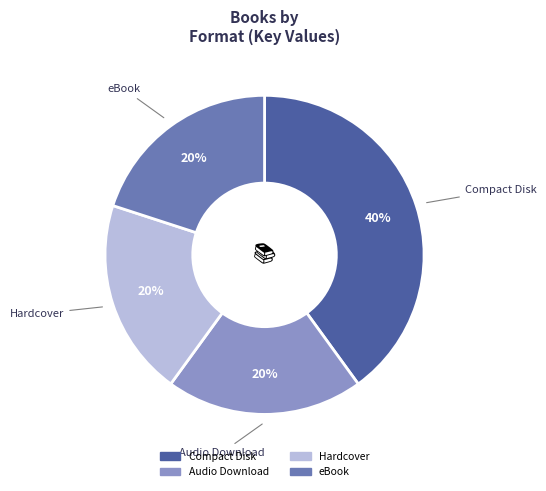

How many slices are in this pie chart?

4